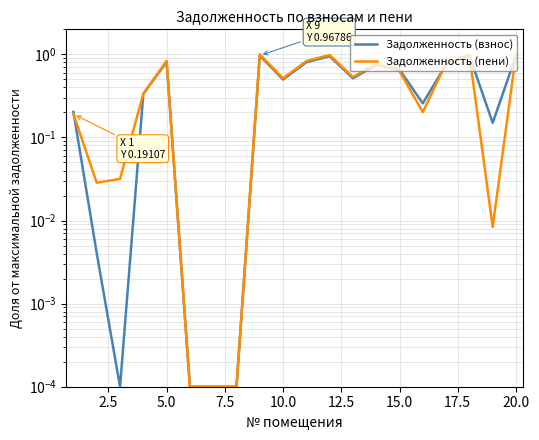

Which label corresponds to the largest value in the chart?

20.0